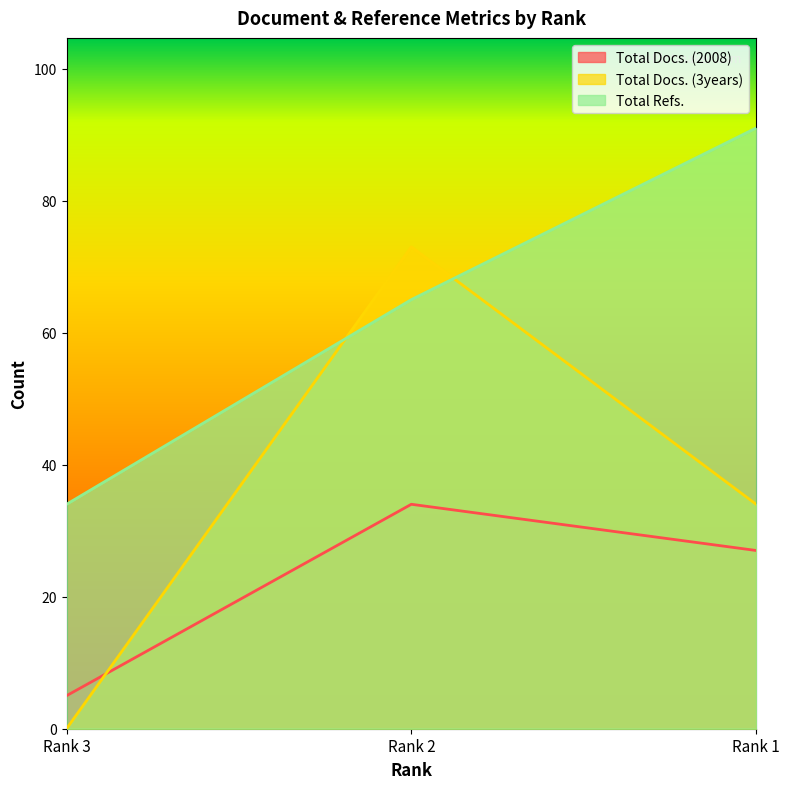

How many values in the Total Docs. (2008) series exceed 27?

1